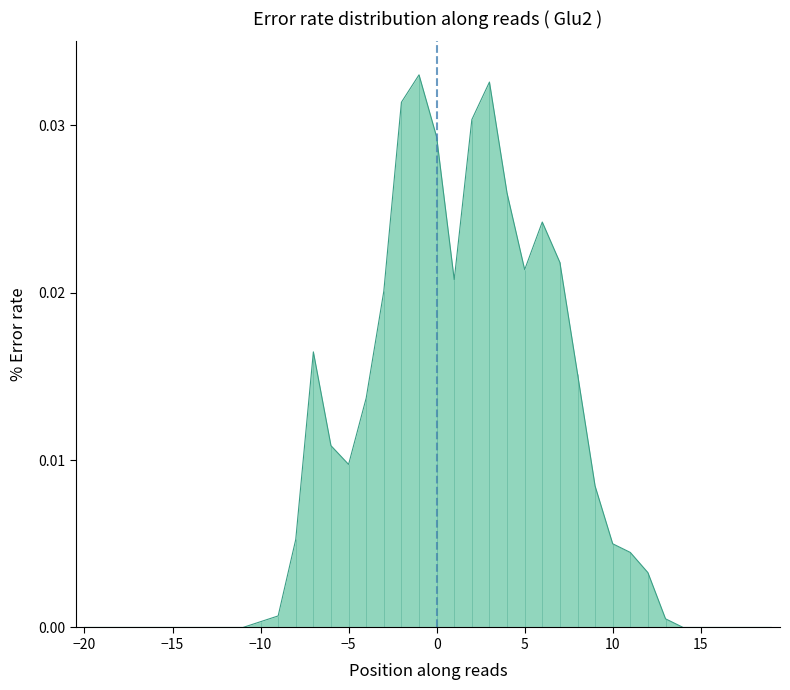

Count the number of values greater than 0.

24